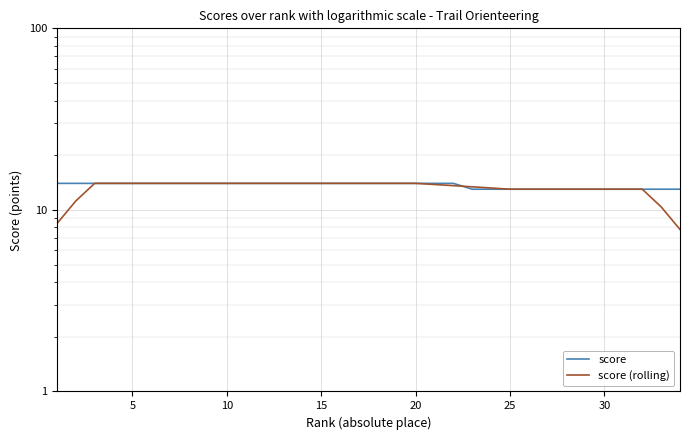

True or false: score and score (rolling) cross at least once.

True